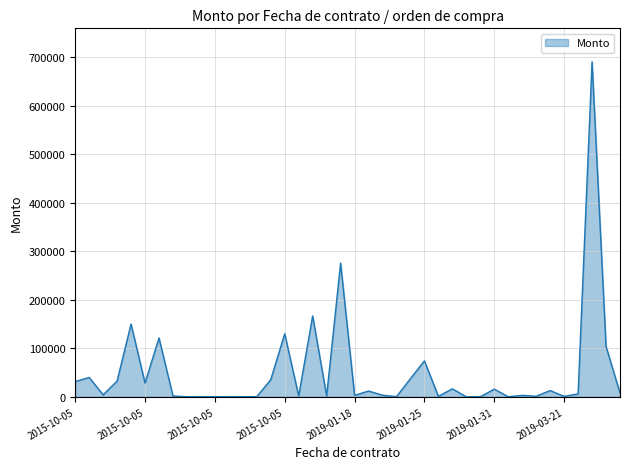

What is the minimum value shown in the chart?

29.0